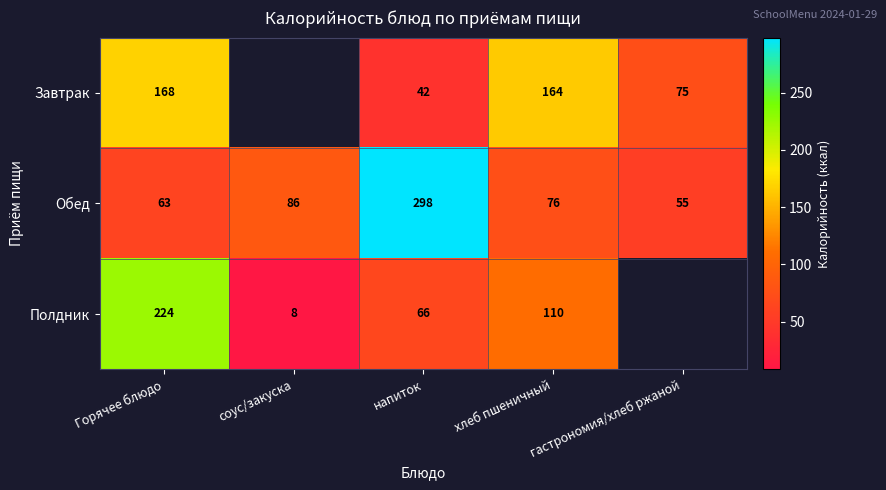

Rank the series at напиток from highest to lowest value.

Обед, Полдник, Завтрак